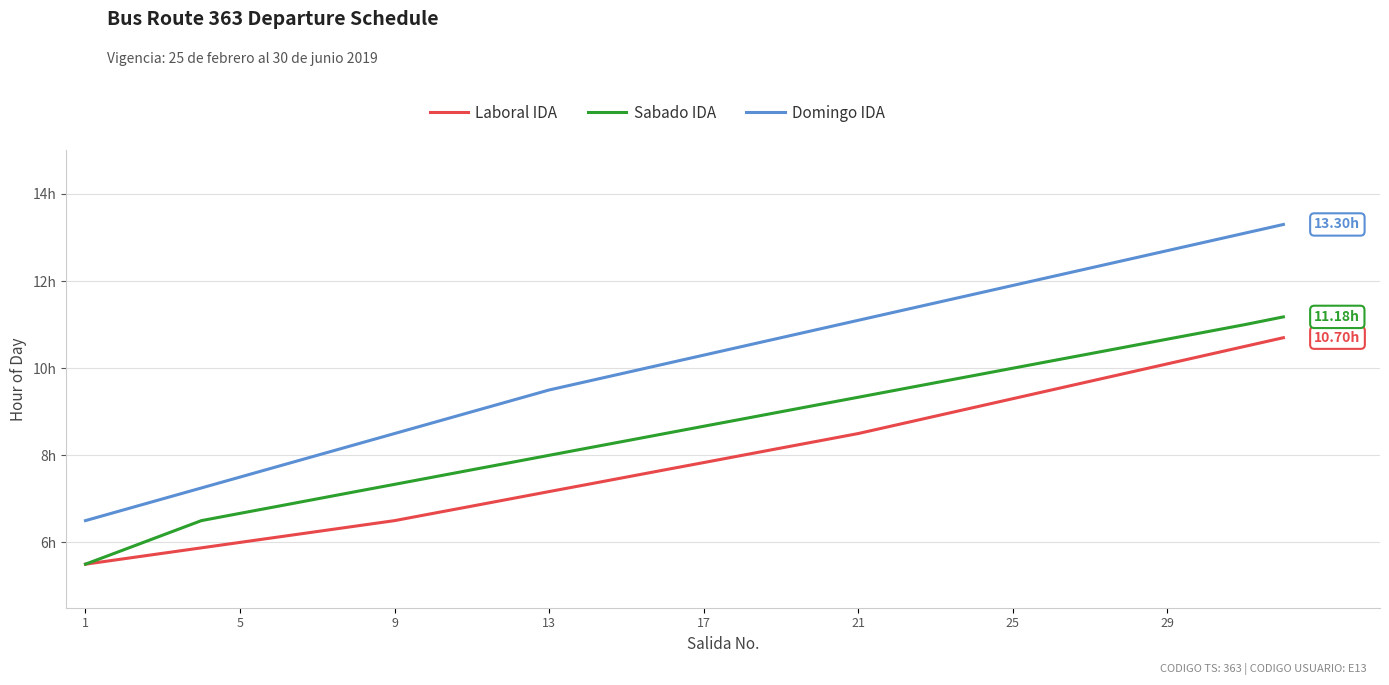

True or false: Sabado IDA and Laboral IDA cross at least once.

False